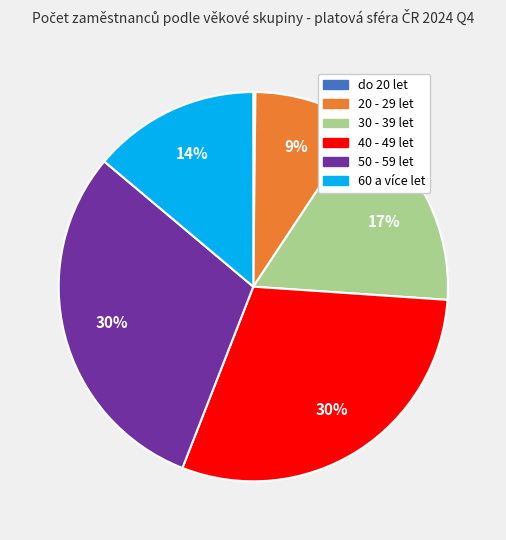

To the nearest percent, what portion does 60 a více let represent?

14%